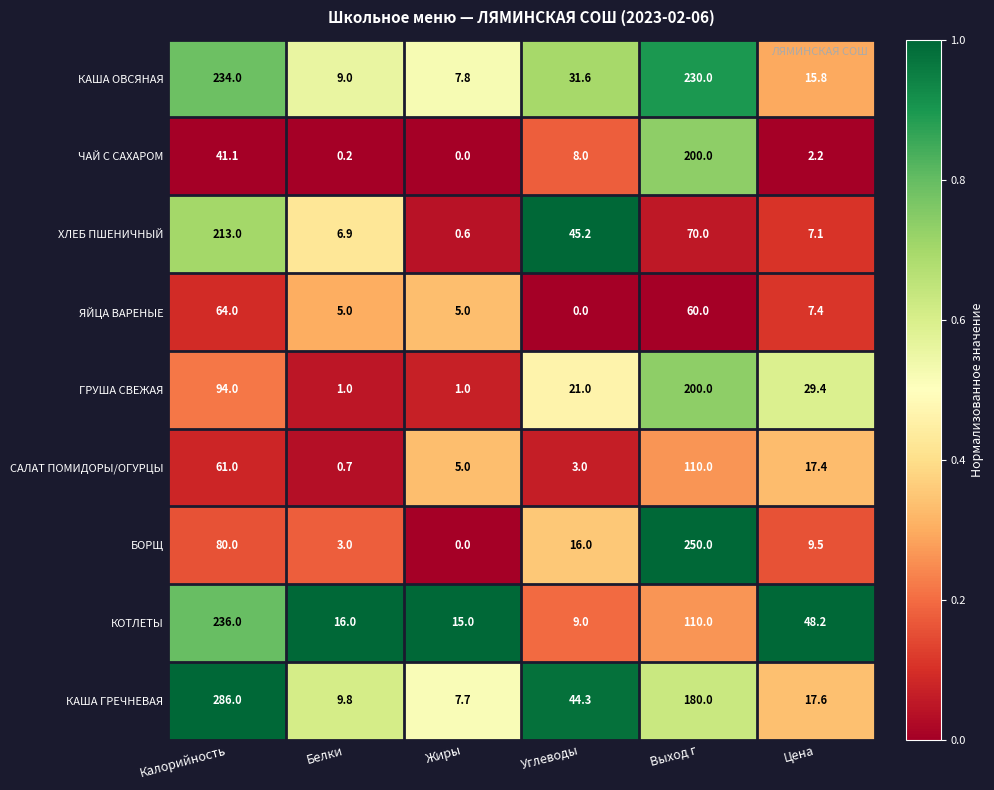

Is it true that ГРУША СВЕЖАЯ equals 1.0 at Белки?

True